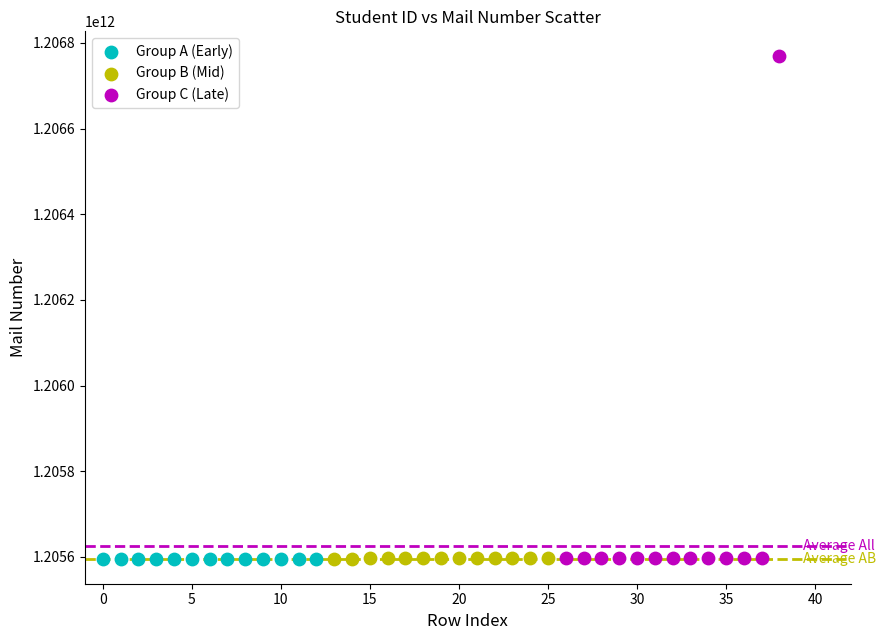

Which series has the widest spread of Y values?

Group C (Late)